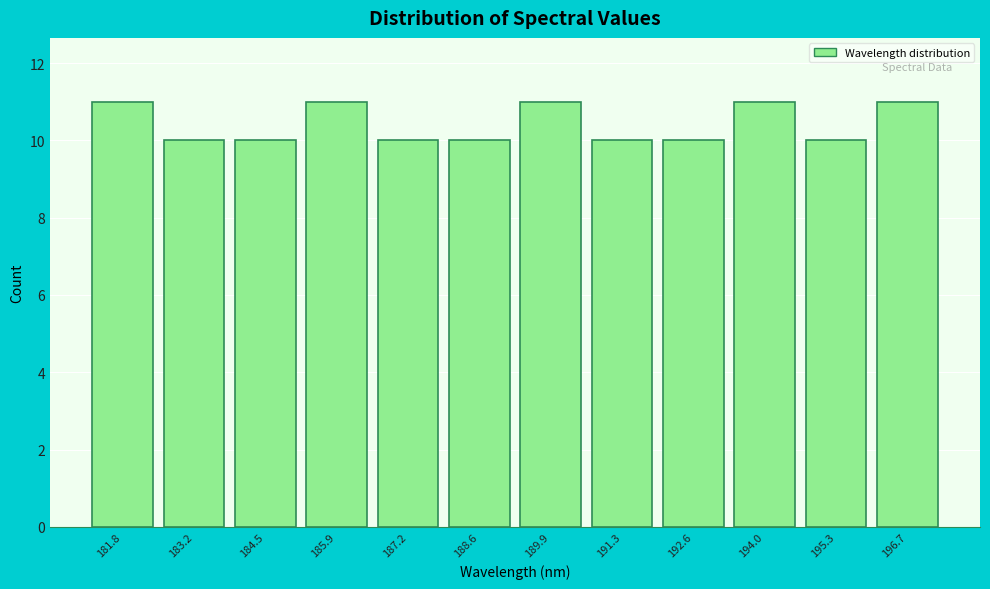

Reading left to right, list all the values displayed in this chart.

11	10	10	11	10	10	11	10	10	11	10	11